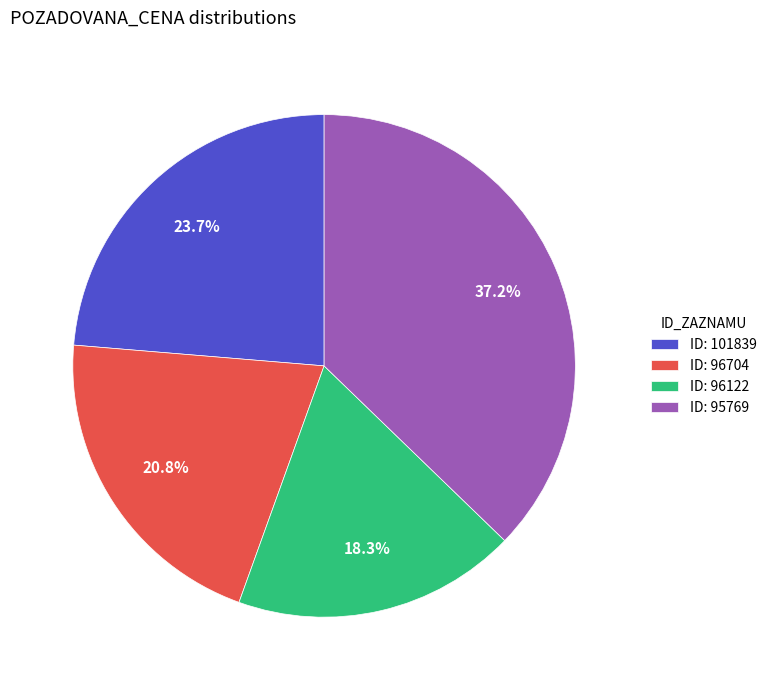

What is the total percentage of ID: 96122 and ID: 95769?

55.5%